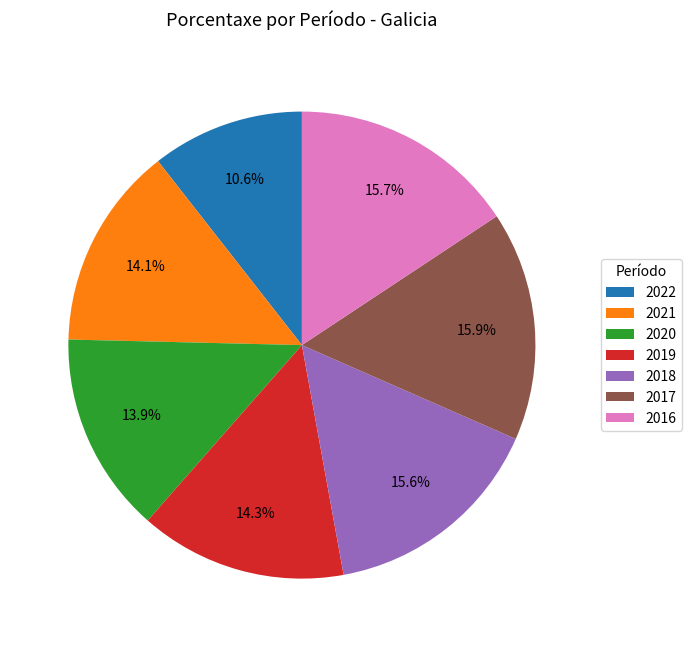

The 2017 slice represents 1% of the pie. True or false?

False